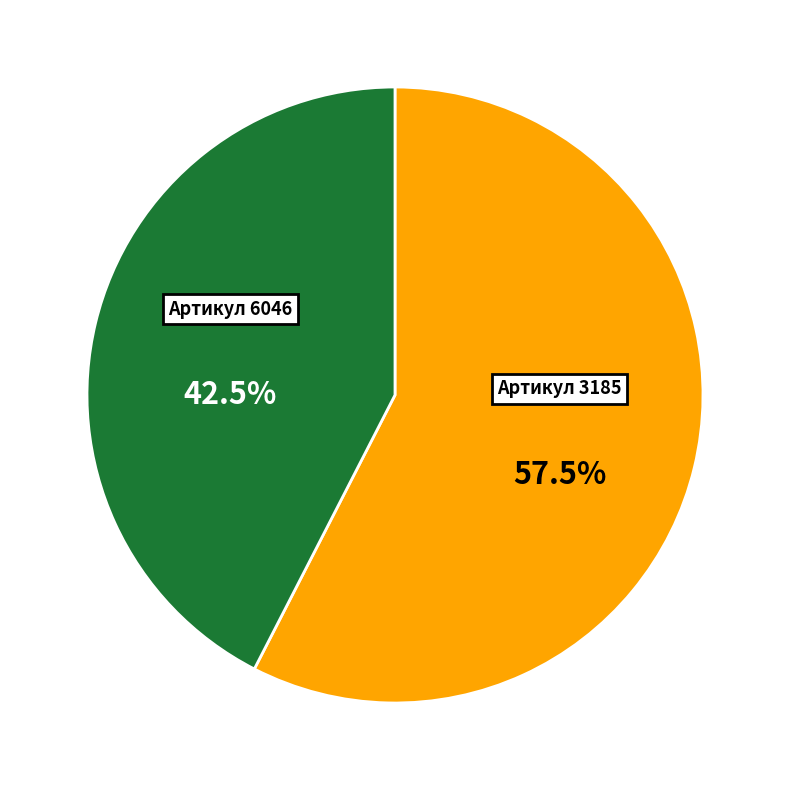

Is there a majority slice in this chart?

Yes